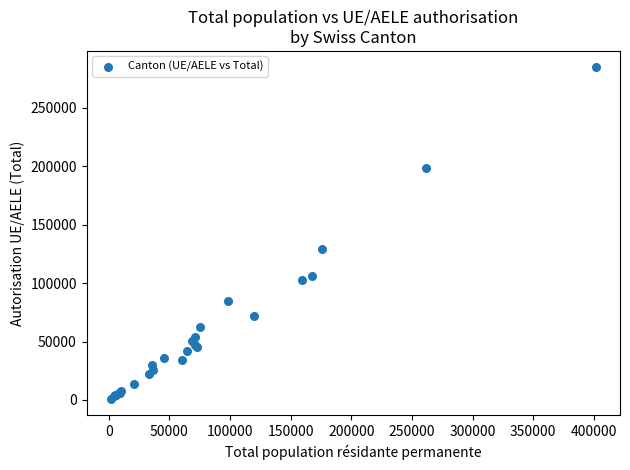

What Y value in the scatter plot is closest to 142821?

129505